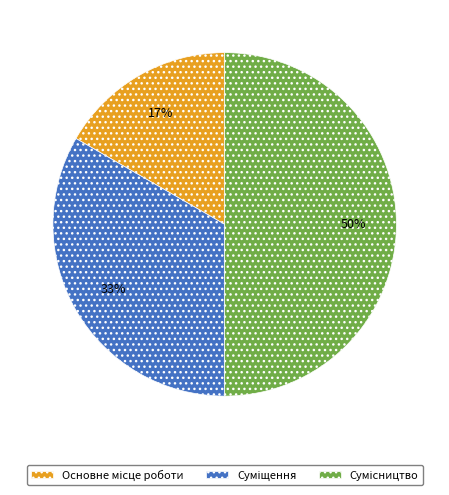

To the nearest percent, what is the average slice percentage?

33%